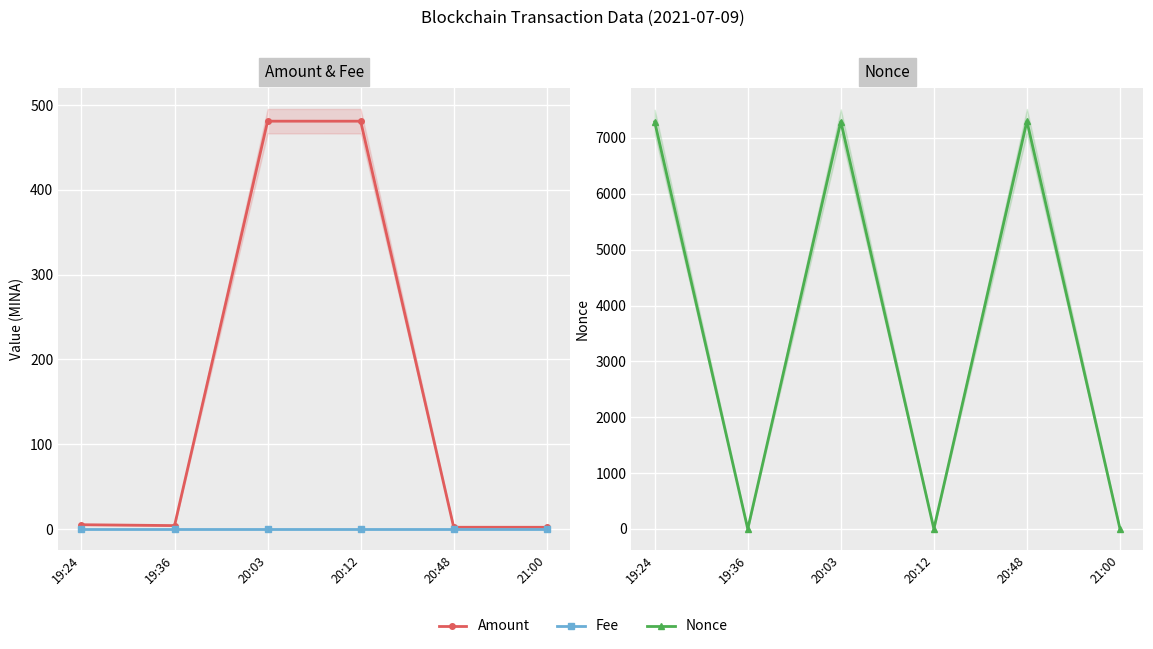

How many lines are shown in the chart?

3